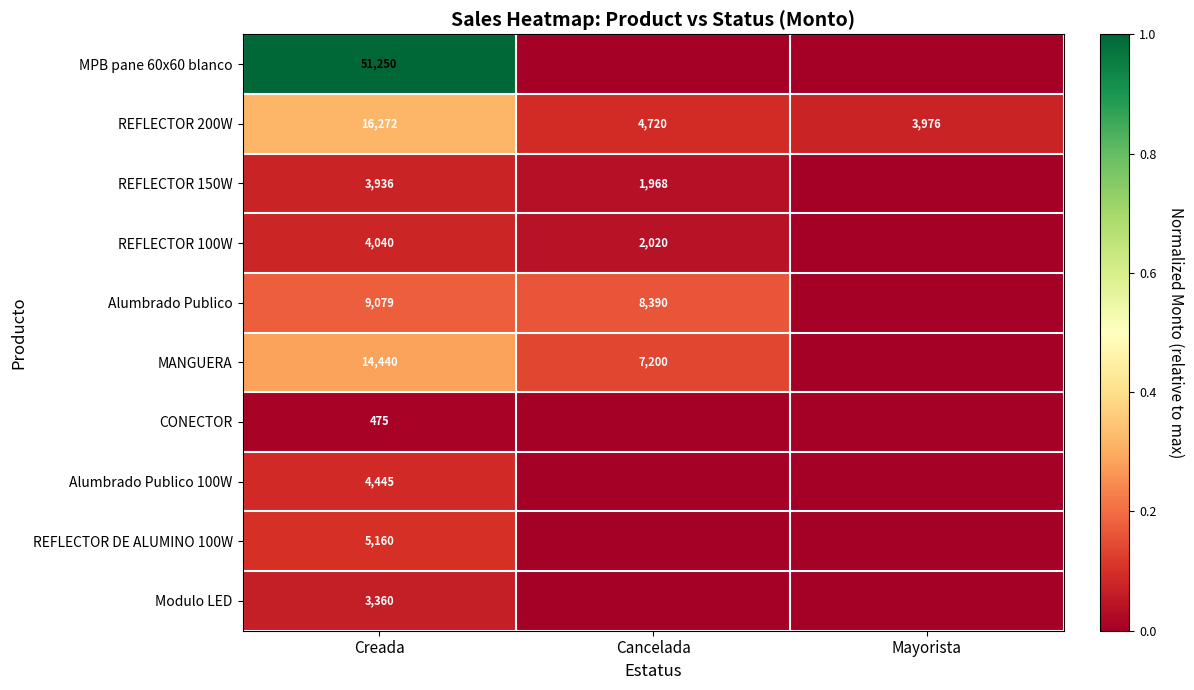

The value of MANGUERA at Creada is 4182. True or false?

False